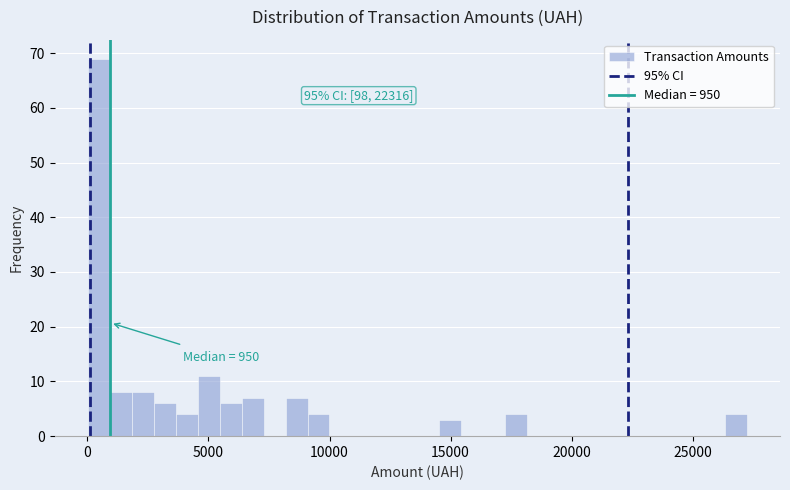

Read against the x-axis, roughly where is the centre of the tallest bar?

500